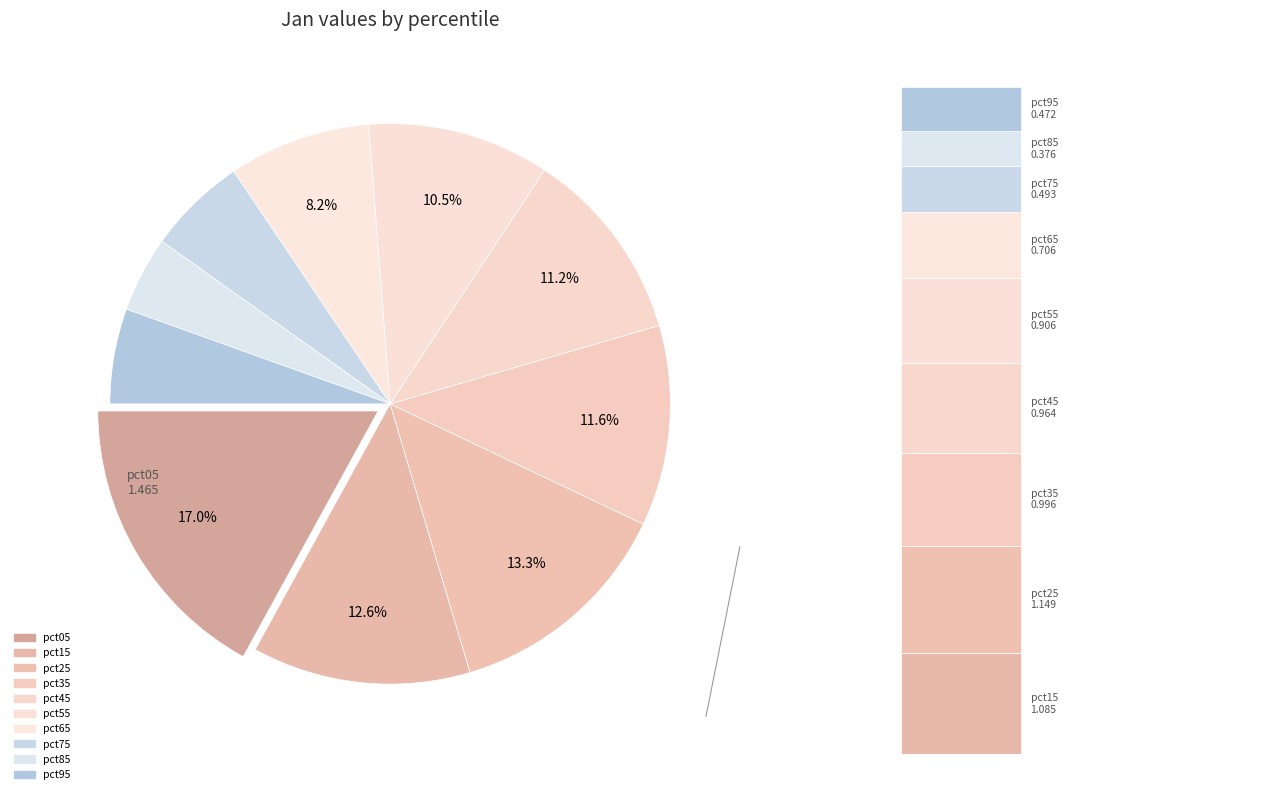

How many slices are in this pie chart?

10